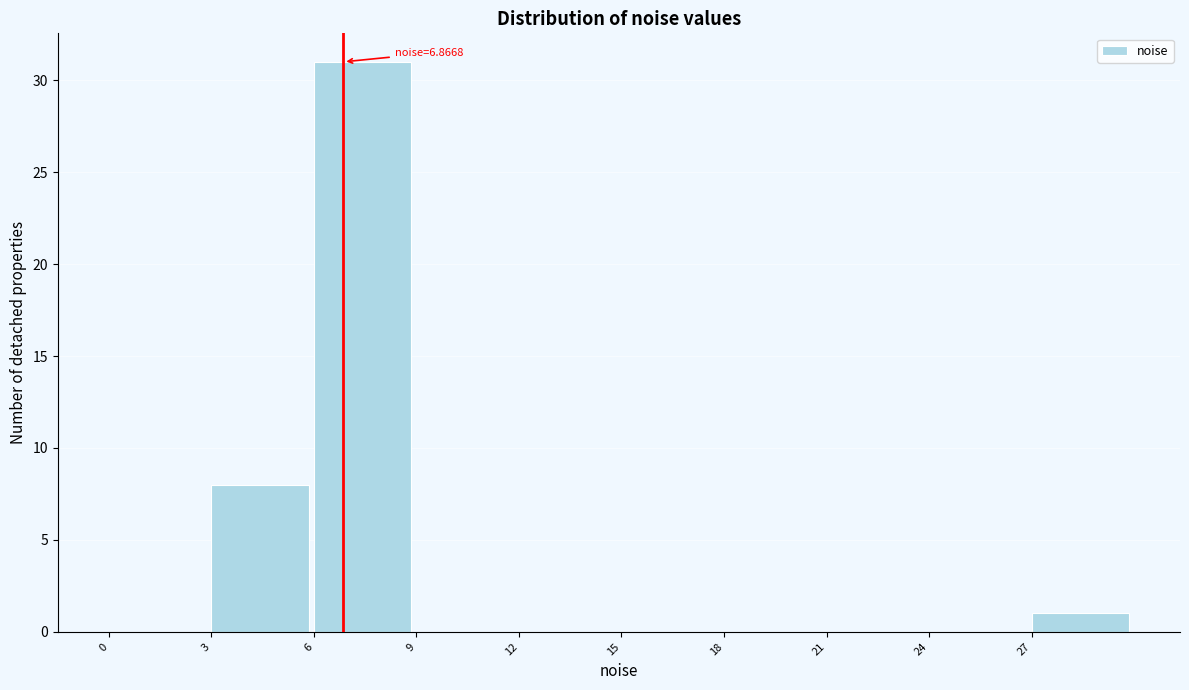

Over which range of the x-axis is the bar tallest?

6 to 9